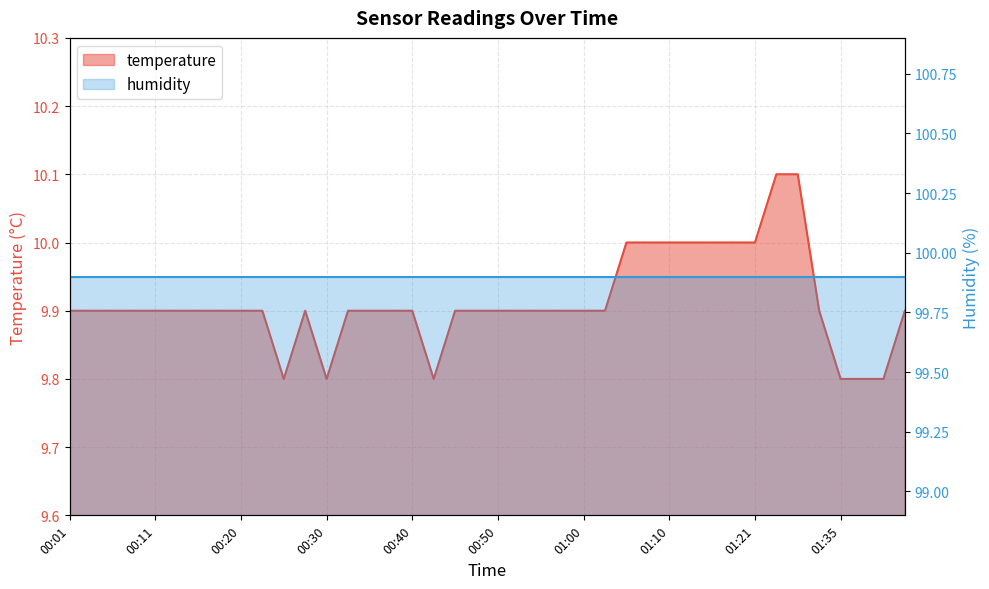

What is the label of the 36th point from the right?

00:11